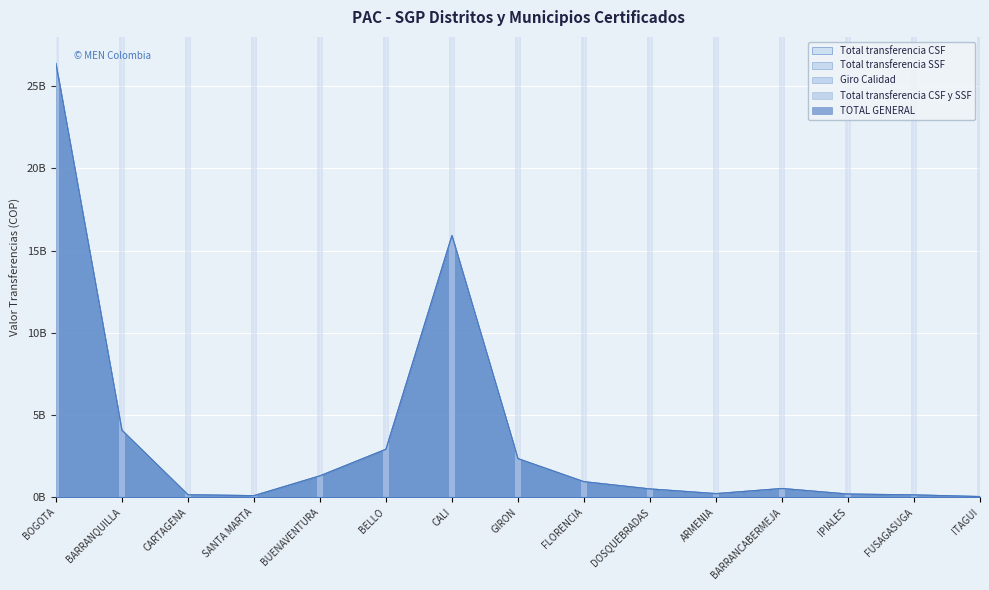

True or false: Total transferencia CSF has more than 1 points higher than both neighbors.

True